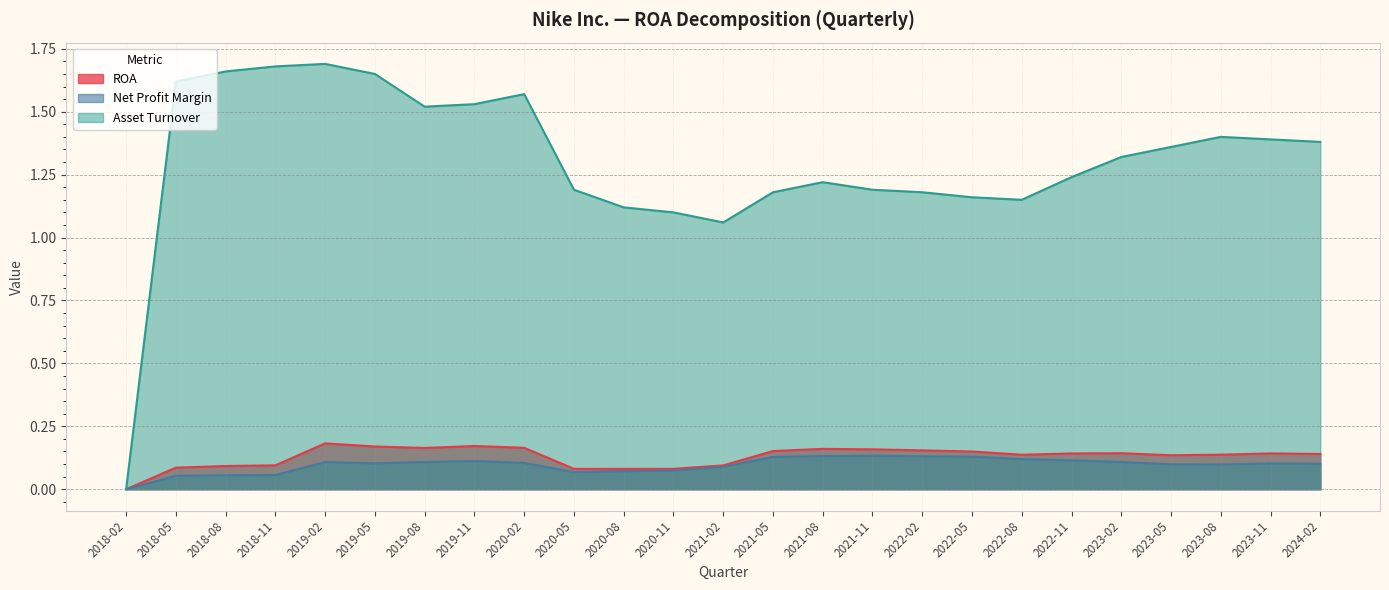

Reading left to right, what are all the values shown in this chart?

ROA: 2018-02=0.0	2018-05=0.1	2018-08=0.1	2018-11=0.1	2019-02=0.2	2019-05=0.2	2019-08=0.2	2019-11=0.2	2020-02=0.2	2020-05=0.1	2020-08=0.1	2020-11=0.1	2021-02=0.1	2021-05=0.2	2021-08=0.2	2021-11=0.2	2022-02=0.2	2022-05=0.1	2022-08=0.1	2022-11=0.1	2023-02=0.1	2023-05=0.1	2023-08=0.1	2023-11=0.1	2024-02=0.1
Net Profit Margin: 2018-02=0.0	2018-05=0.1	2018-08=0.1	2018-11=0.1	2019-02=0.1	2019-05=0.1	2019-08=0.1	2019-11=0.1	2020-02=0.1	2020-05=0.1	2020-08=0.1	2020-11=0.1	2021-02=0.1	2021-05=0.1	2021-08=0.1	2021-11=0.1	2022-02=0.1	2022-05=0.1	2022-08=0.1	2022-11=0.1	2023-02=0.1	2023-05=0.1	2023-08=0.1	2023-11=0.1	2024-02=0.1
Asset Turnover: 2018-02=0.0	2018-05=1.6	2018-08=1.7	2018-11=1.7	2019-02=1.7	2019-05=1.6	2019-08=1.5	2019-11=1.5	2020-02=1.6	2020-05=1.2	2020-08=1.1	2020-11=1.1	2021-02=1.1	2021-05=1.2	2021-08=1.2	2021-11=1.2	2022-02=1.2	2022-05=1.2	2022-08=1.1	2022-11=1.2	2023-02=1.3	2023-05=1.4	2023-08=1.4	2023-11=1.4	2024-02=1.4